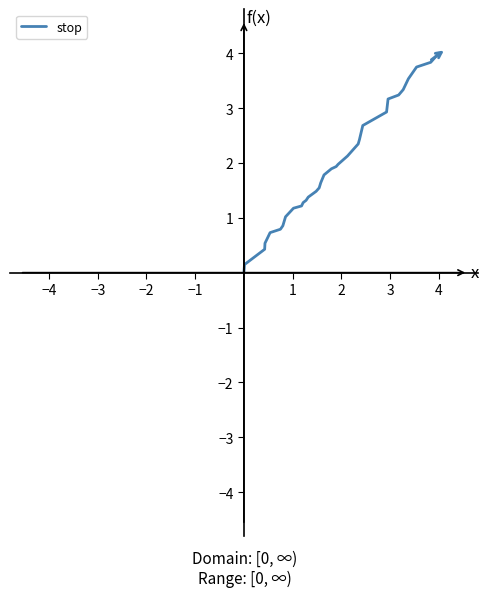

Reading left to right, what are all the values shown in this chart?

0.0	0.1	0.4	0.5	0.7	0.8	0.9	1.0	1.2	1.2	1.3	1.3	1.4	1.5	1.5	1.6	1.8	1.9	1.9	2.0	2.1	2.3	2.3	2.4	2.7	2.9	3.2	3.2	3.3	3.5	3.7	3.8	4.0